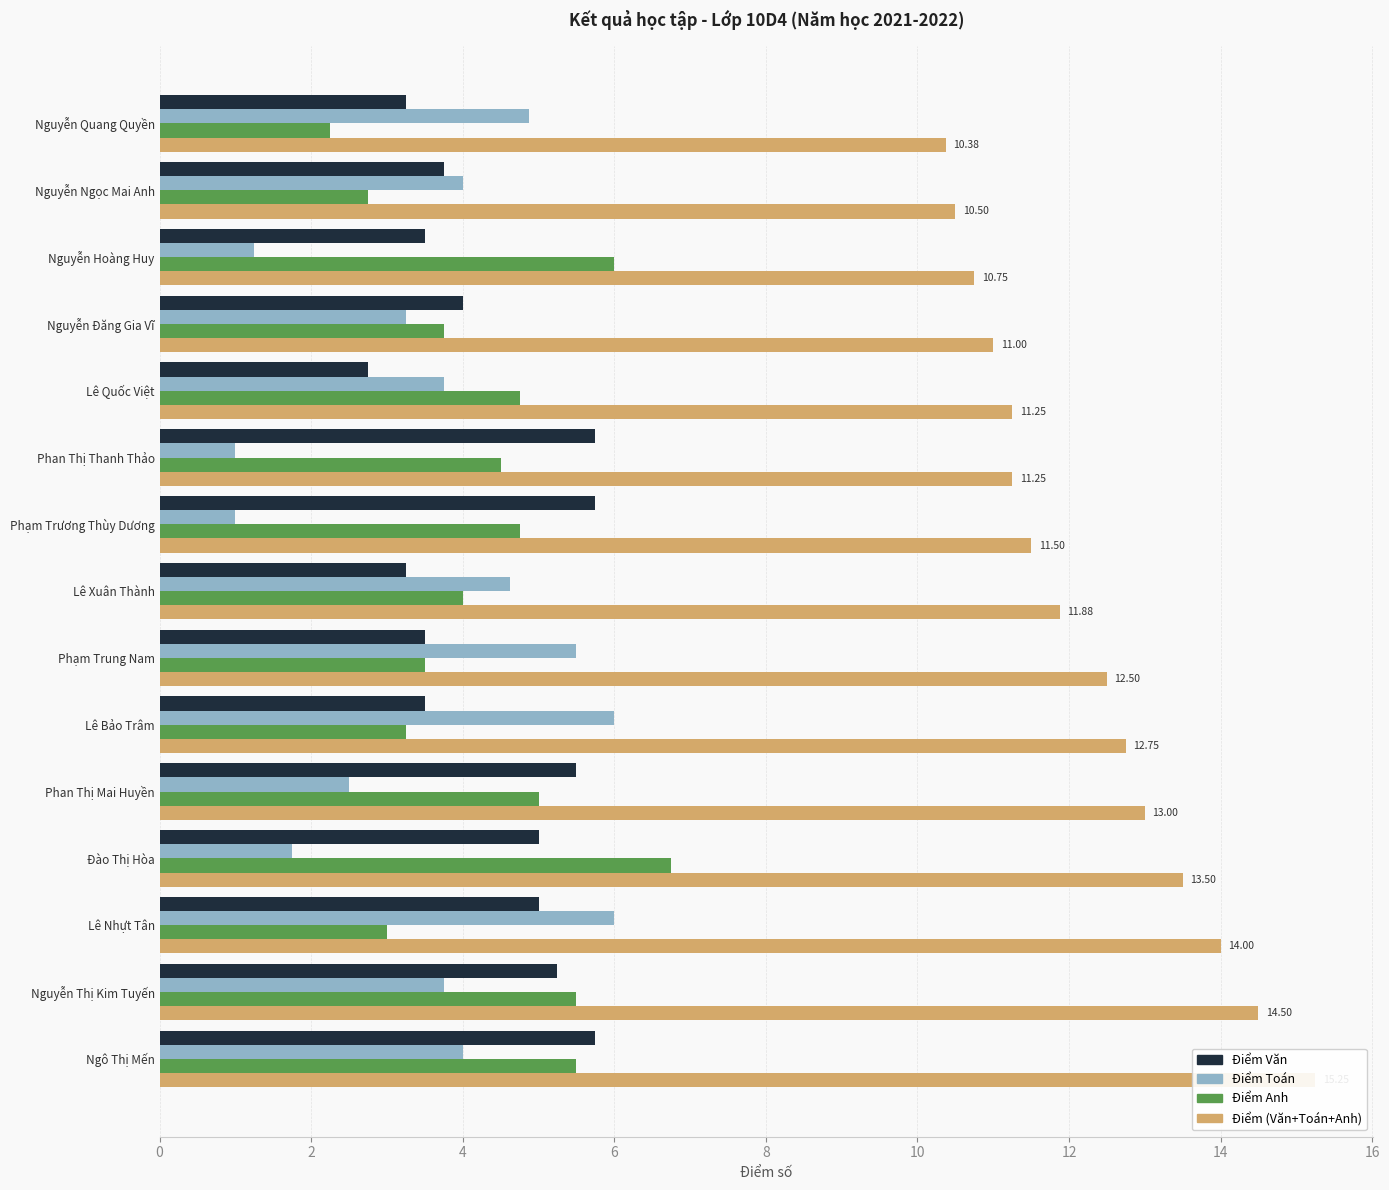

Is the value of Điểm Toán at Lê Xuân Thành greater than the value of Điểm (Văn+Toán+Anh) at Phạm Trương Thùy Dương?

No